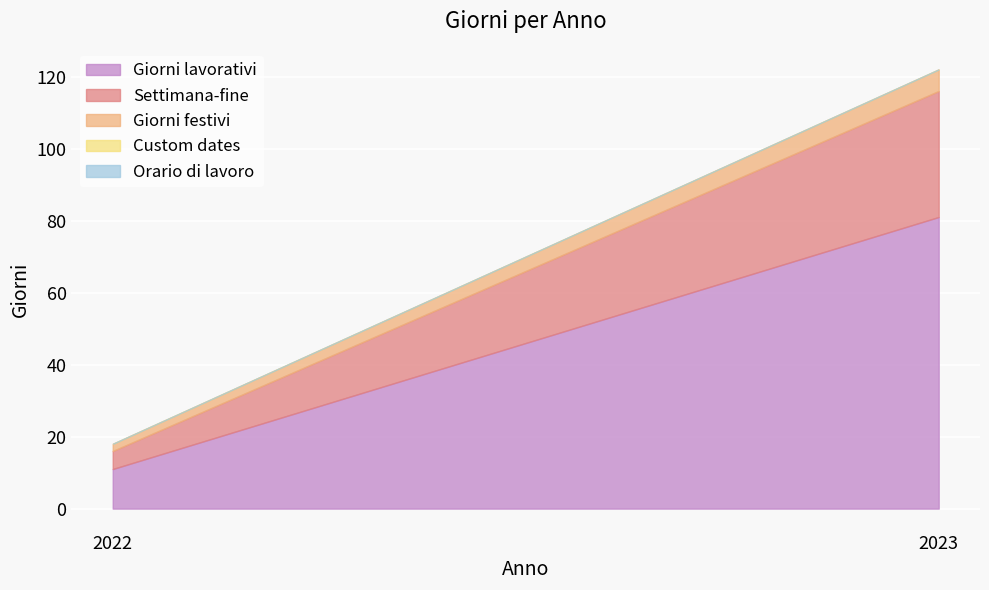

Which series has the widest spread of values?

Giorni lavorativi